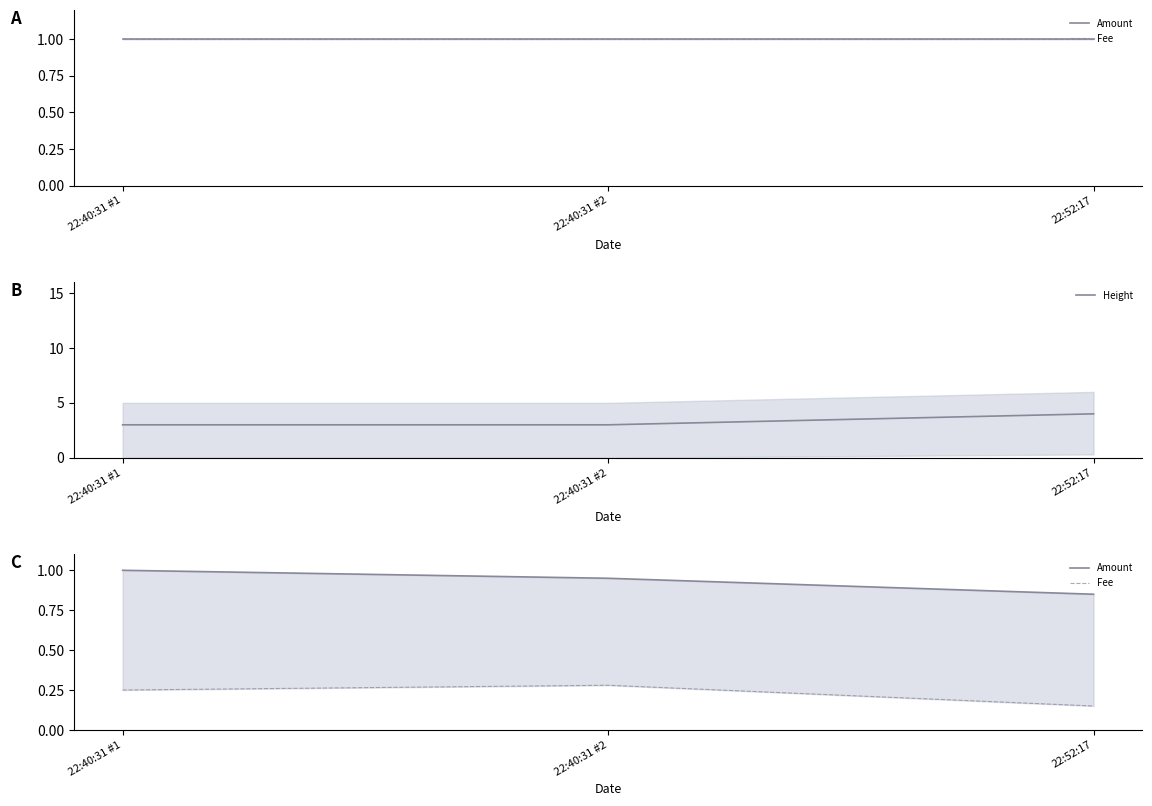

At which category does the chart reach its minimum across all series?

22:52:17